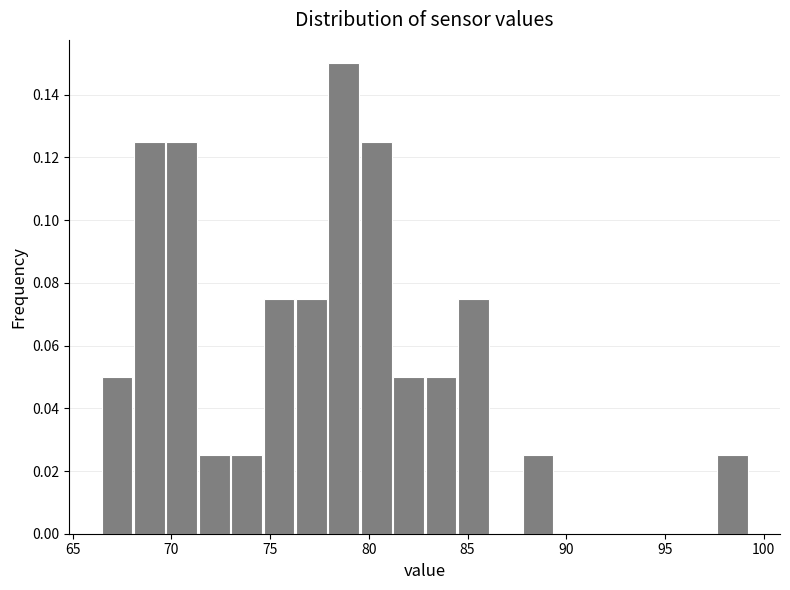

Read against the x-axis, roughly where is the centre of the tallest bar?

78.5